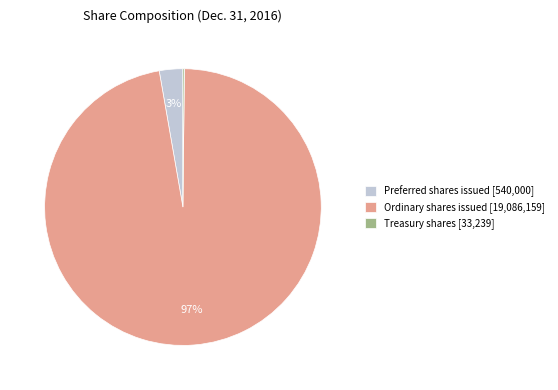

Is there any slice that represents more than half of the pie?

Yes